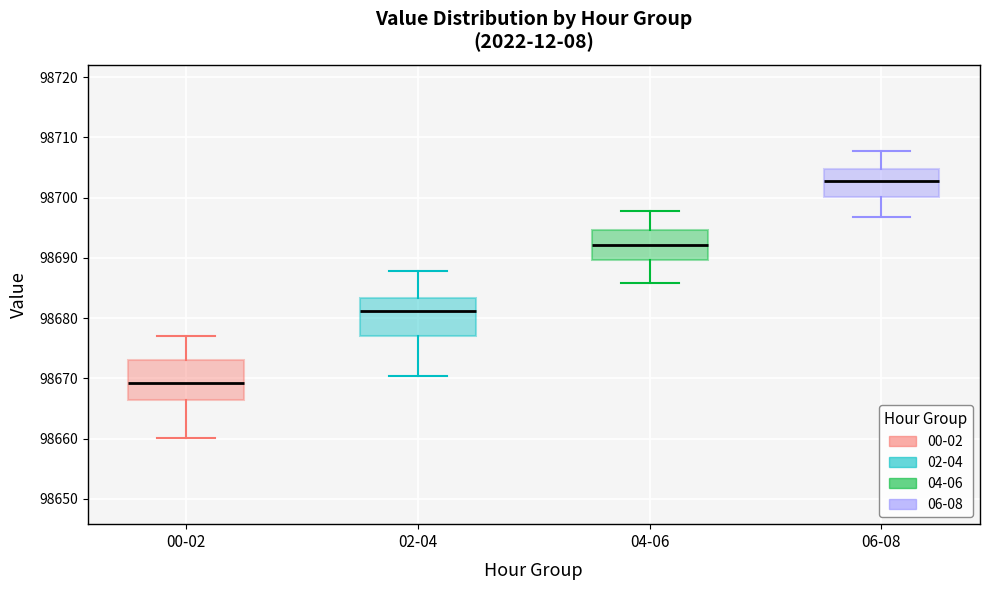

Reading left to right, transcribe this box plot: for each box, give where its median line is, the range the box spans, and where its two whiskers end, as read against the y-axis. The values are not printed on the chart, so give them approximately, as read against the axis.

00-02: median 98669, box 98666 to 98673, whiskers 98660 to 98677
02-04: median 98681, box 98677 to 98683, whiskers 98670 to 98688
04-06: median 98692, box 98690 to 98695, whiskers 98686 to 98698
06-08: median 98703, box 98700 to 98705, whiskers 98697 to 98708